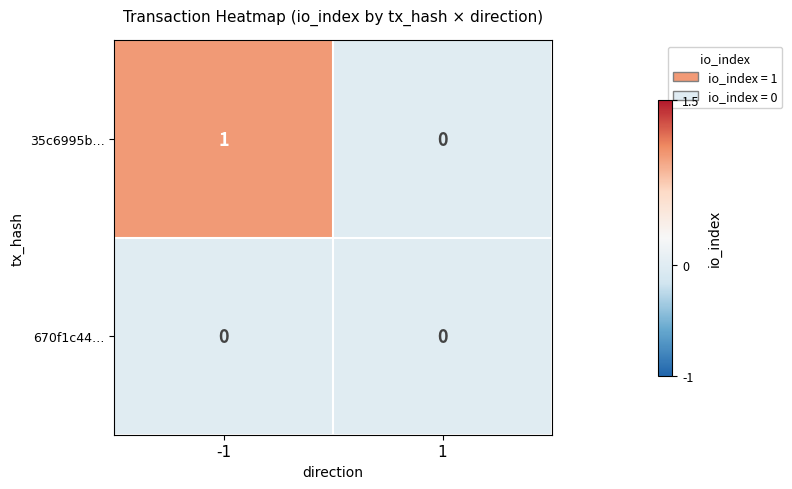

True or false: 670f1c44… has a value of 0 at -1.

True